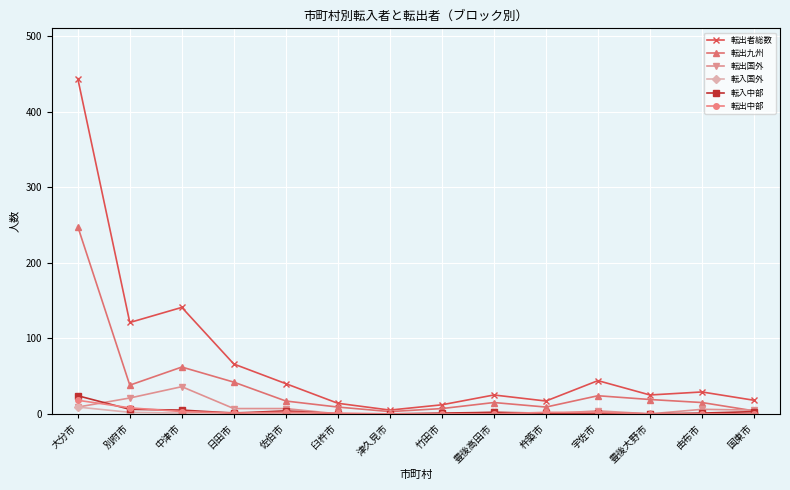

How many categories are shown in the chart?

14